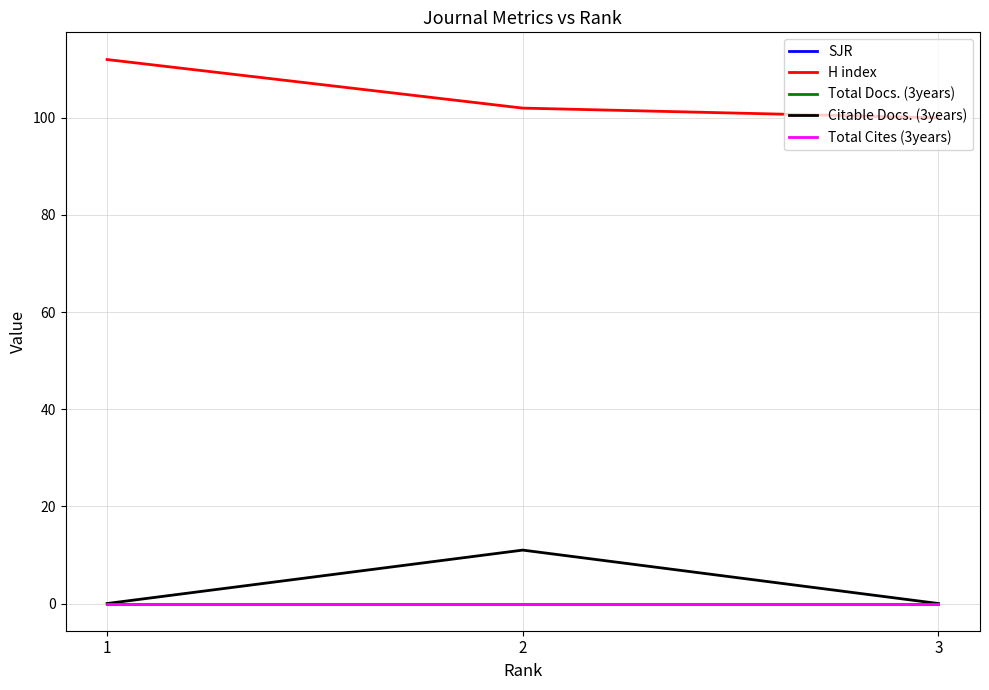

Which series has the largest total across all categories?

H index